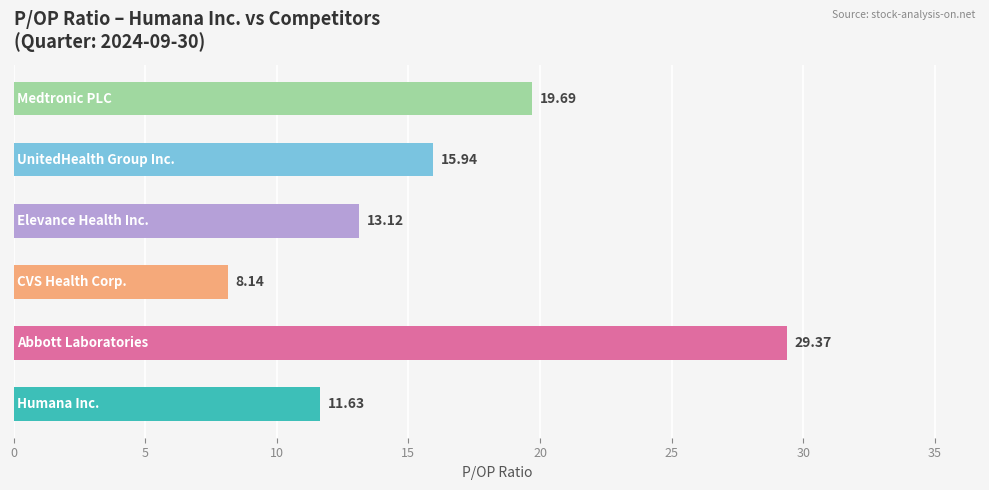

What is the average value?

16.3